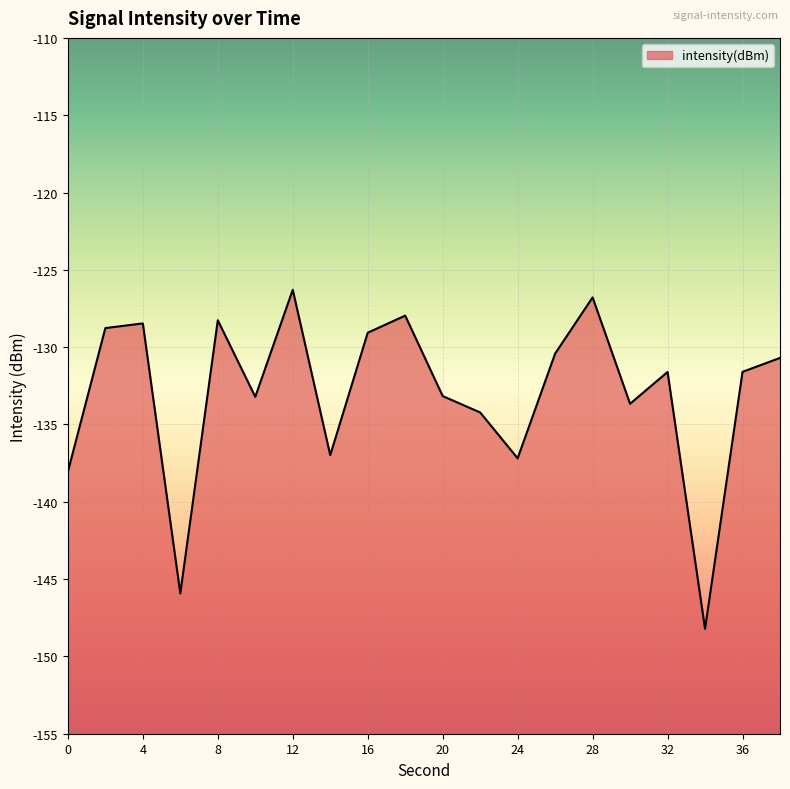

At which label is the value closest to -137?

14